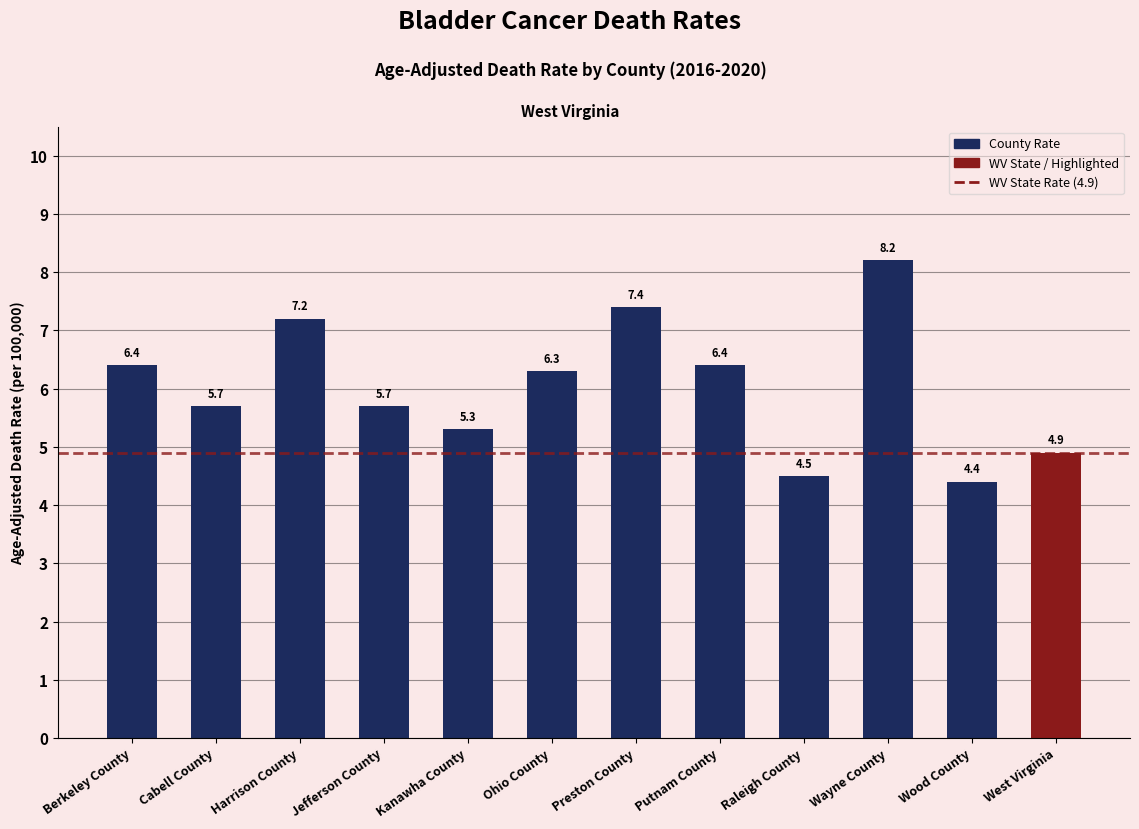

At which category does the chart reach its minimum across all series?

Wood County